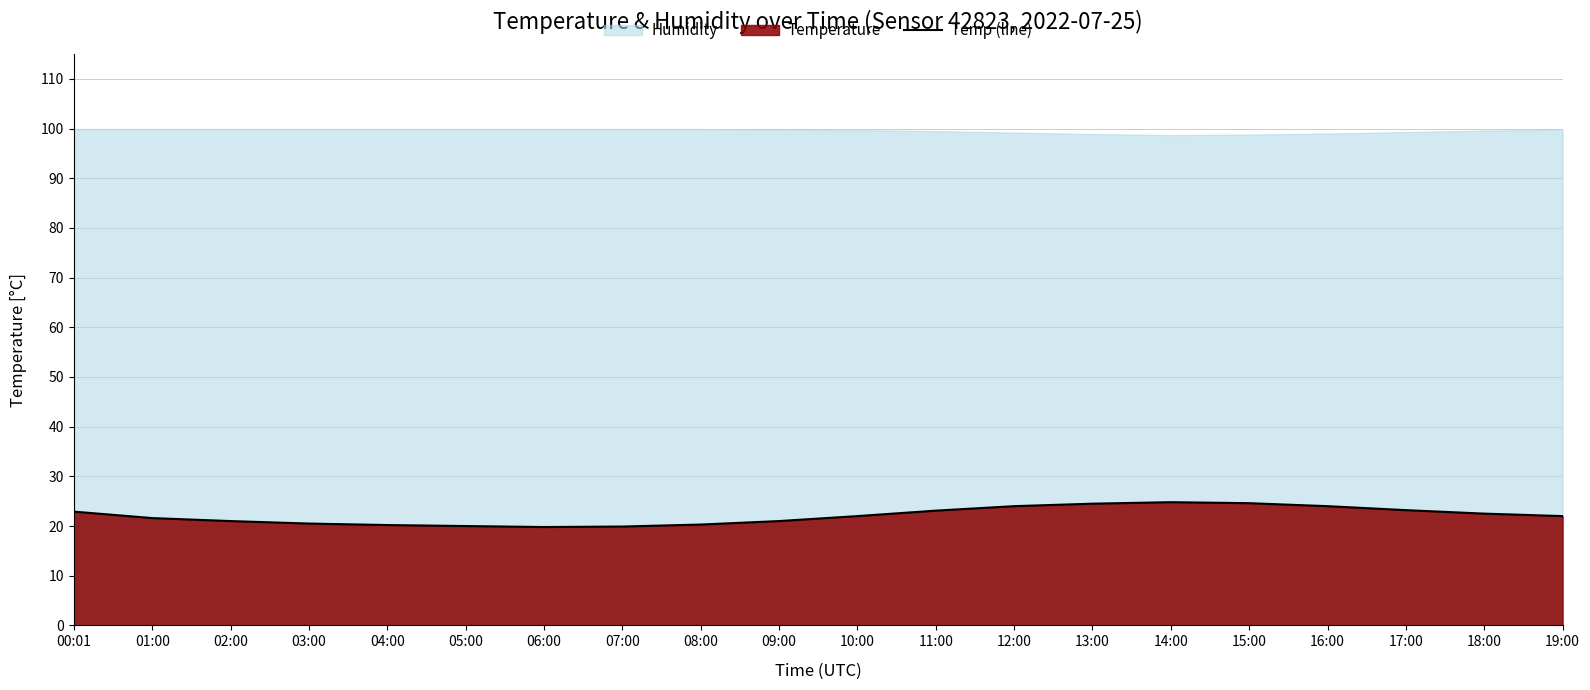

Where is the data nearest to the value 22?

10:00